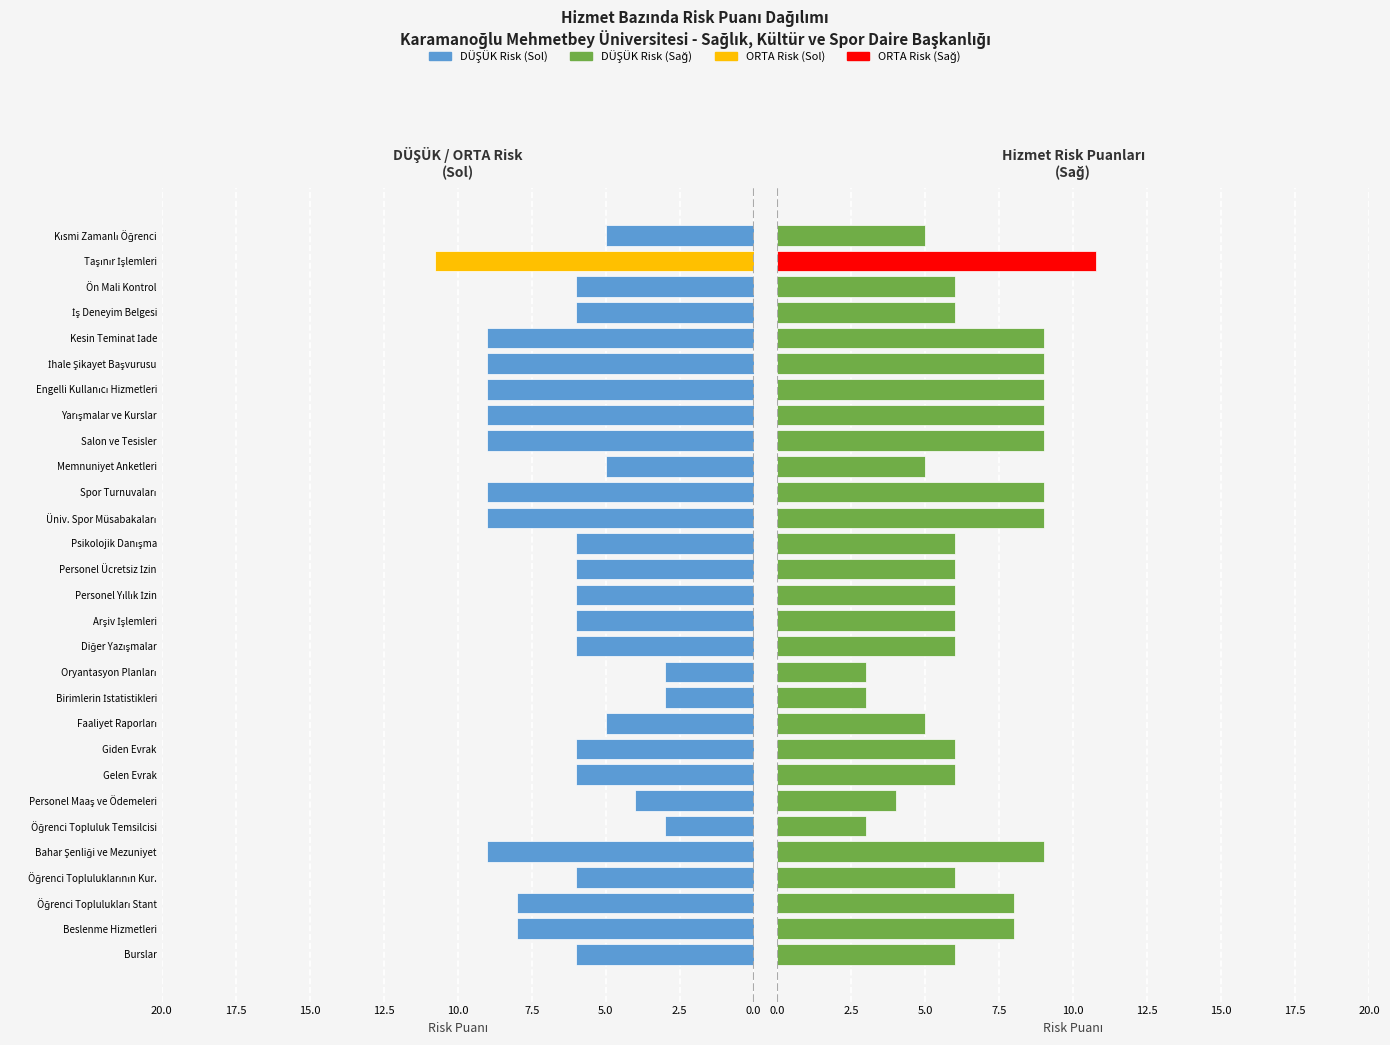

Reading left to right, transcribe all the data shown in this chart.

Risk Puanı (Sol): 6.0	8.0	8.0	6.0	9.0	3.0	4.0	6.0	6.0	5.0	3.0	3.0	6.0	6.0	6.0	6.0	6.0	9.0	9.0	5.0	9.0	9.0	9.0	9.0	9.0	6.0	6.0	10.8	5.0
Risk Puanı (Sağ): 6.0	8.0	8.0	6.0	9.0	3.0	4.0	6.0	6.0	5.0	3.0	3.0	6.0	6.0	6.0	6.0	6.0	9.0	9.0	5.0	9.0	9.0	9.0	9.0	9.0	6.0	6.0	10.8	5.0